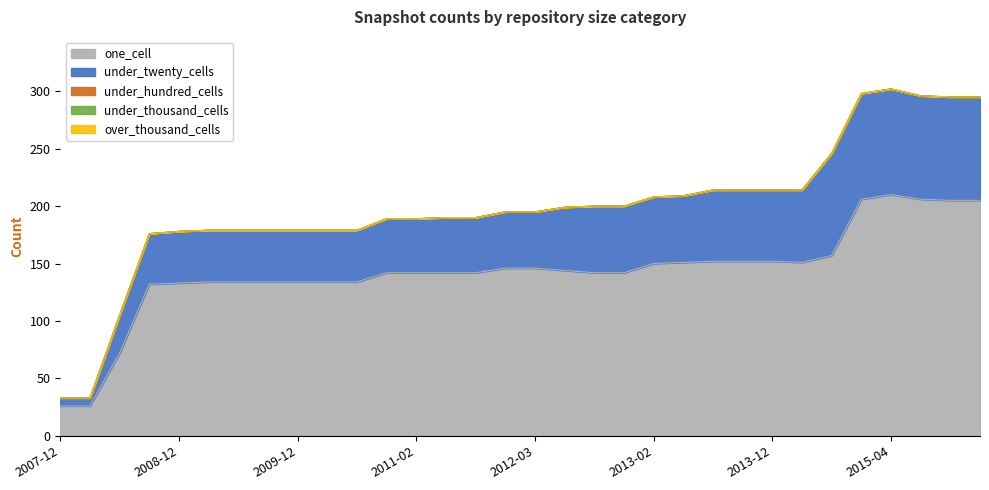

The value of under_hundred_cells at 2014-03-28 is 0. True or false?

True